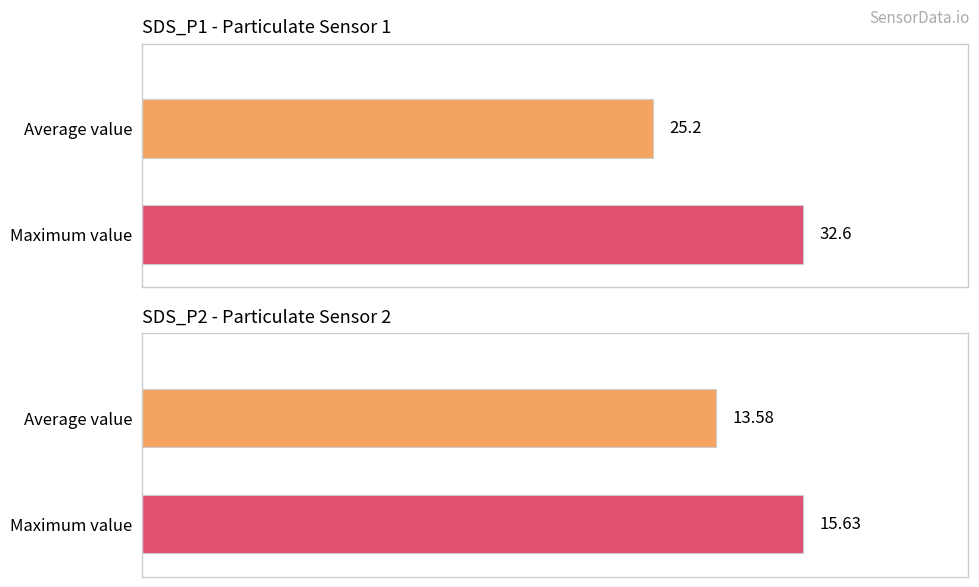

What is the highest value of the SDS_P1 series?

32.6